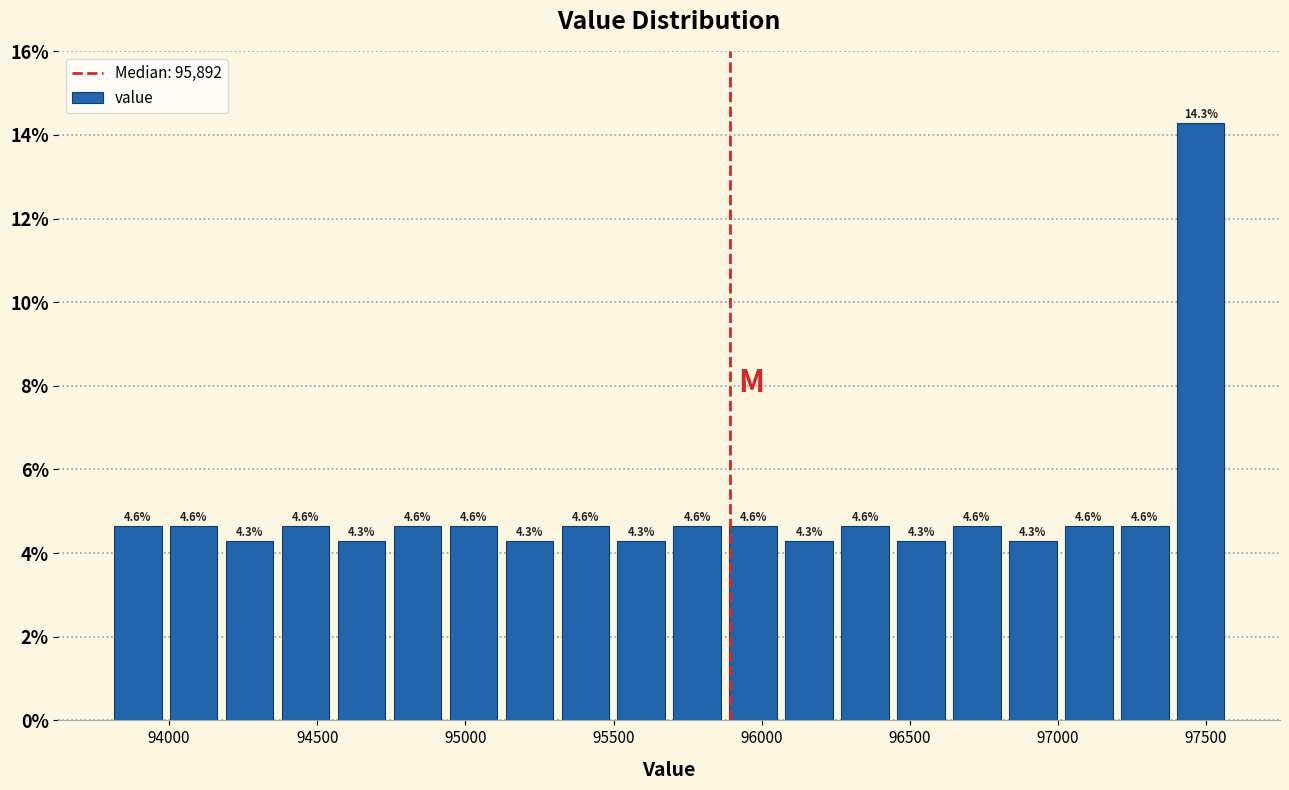

Read against the x-axis, roughly where is the centre of the tallest bar?

97500